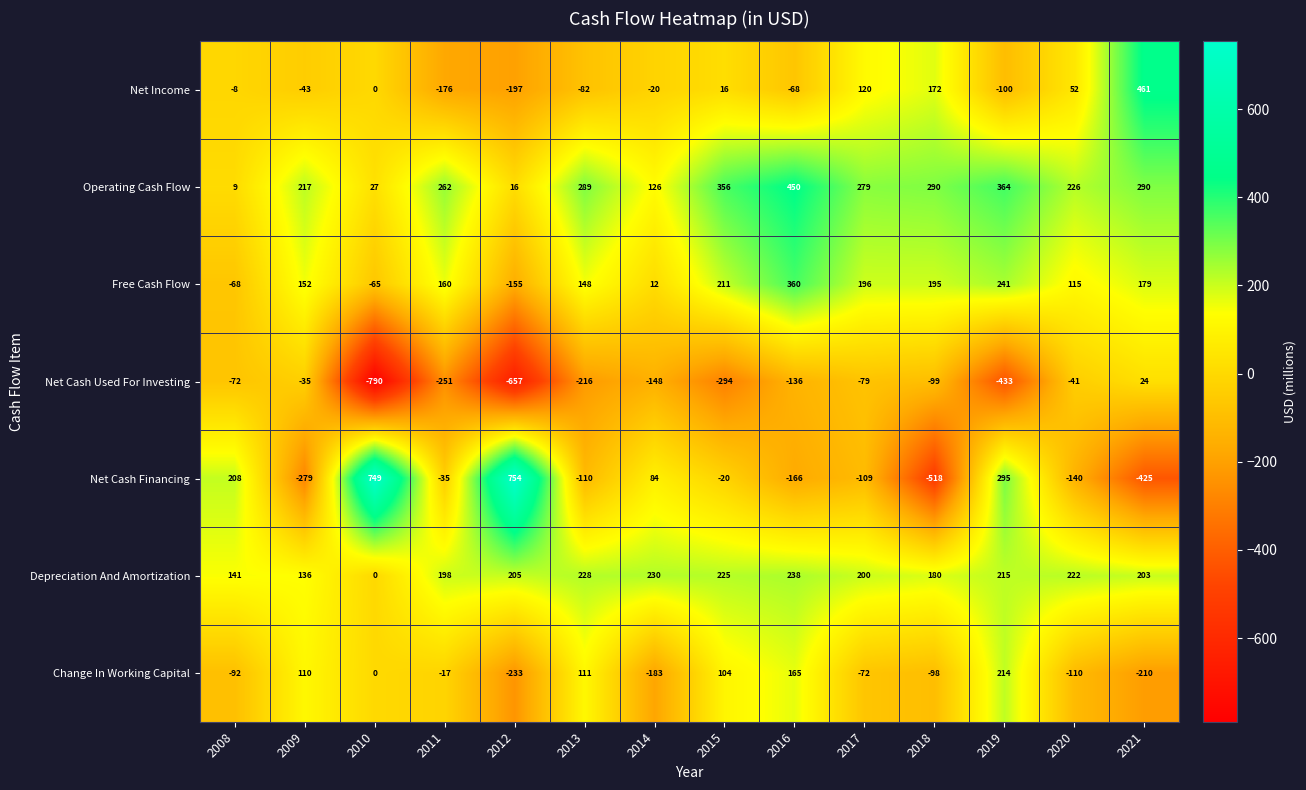

True or false: Net Cash Financing has a value of -152 at 2013.

False